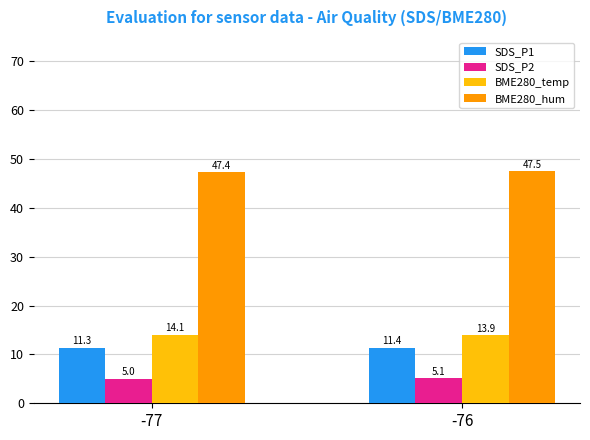

Are the bars grouped side by side (vs. stacked)?

Yes